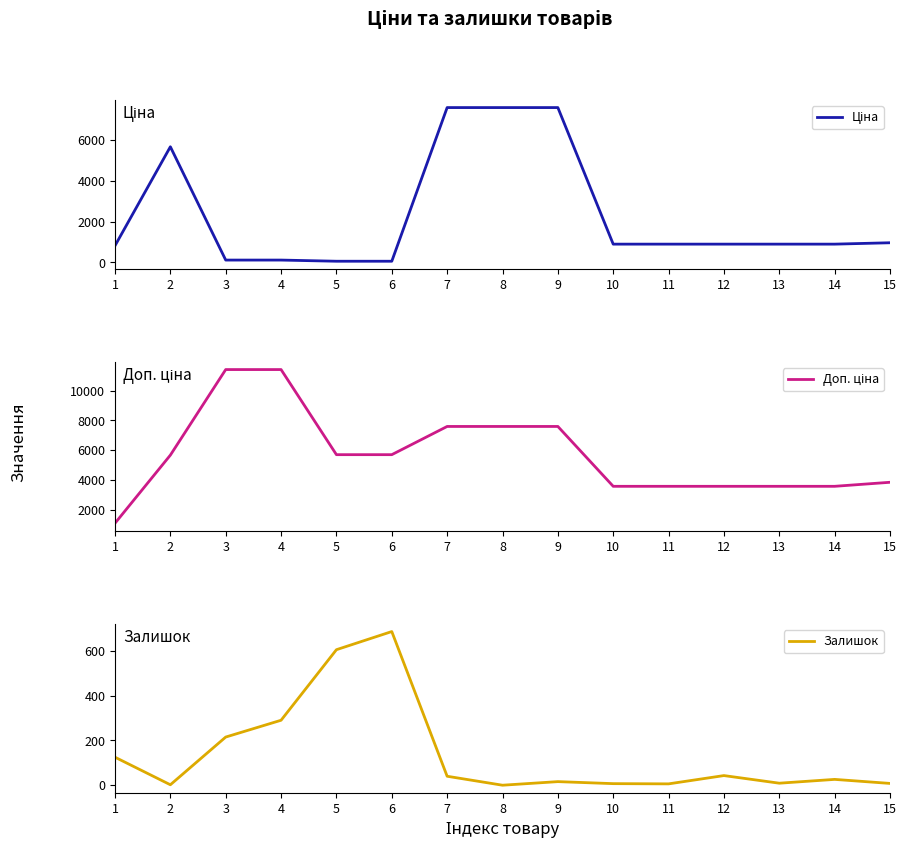

Between which two adjacent categories do Залишок and Ціна first intersect?

2 and 3